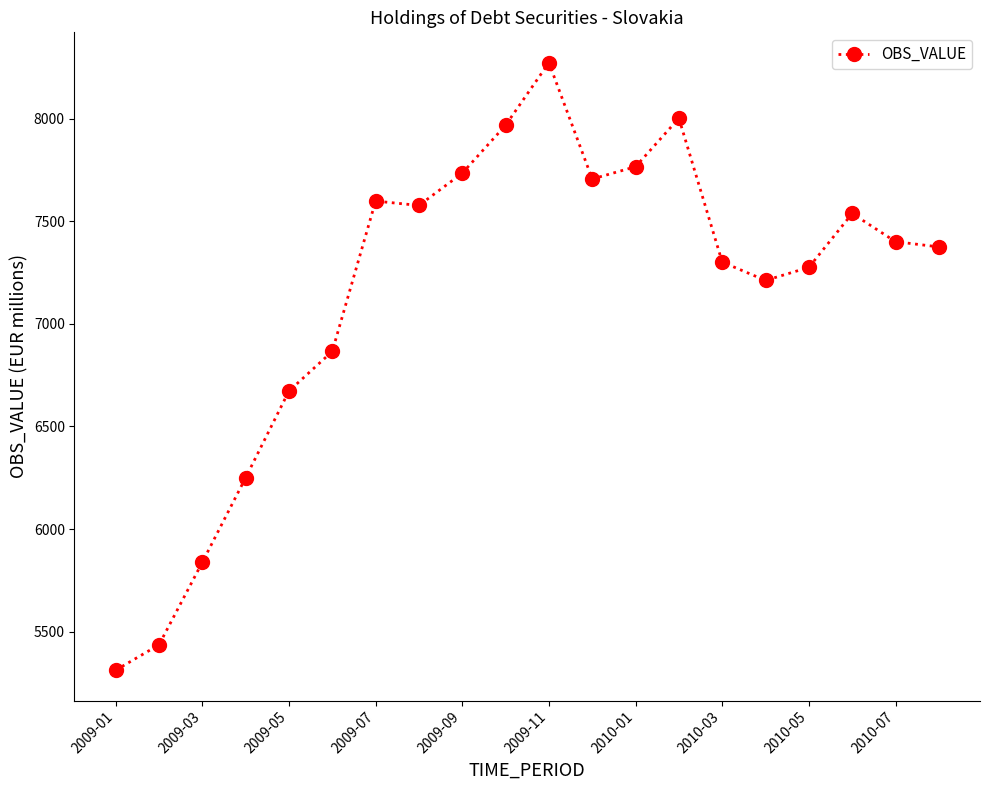

What is the value of the 10th point from the left?

7967.2